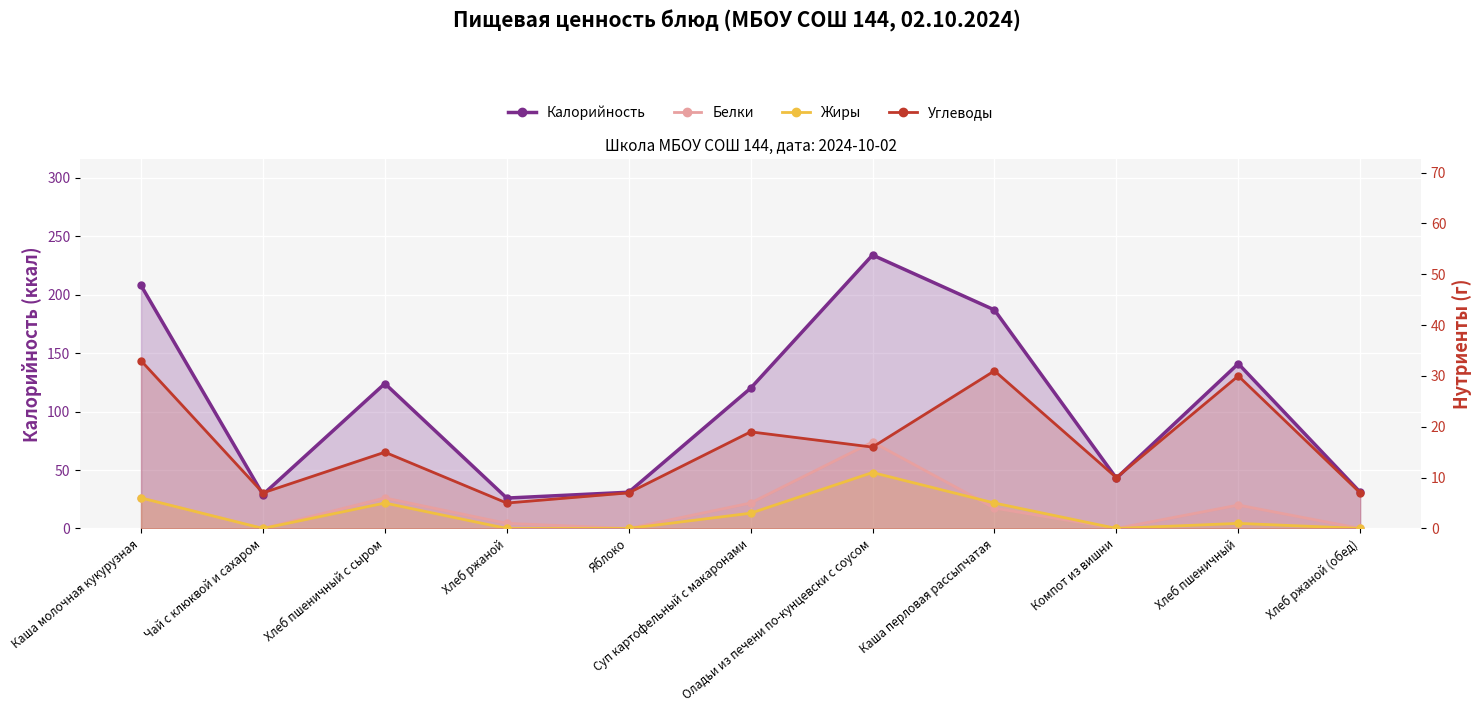

Which category has the highest value across all series?

Оладьи из печени по-кунцевски с соусом